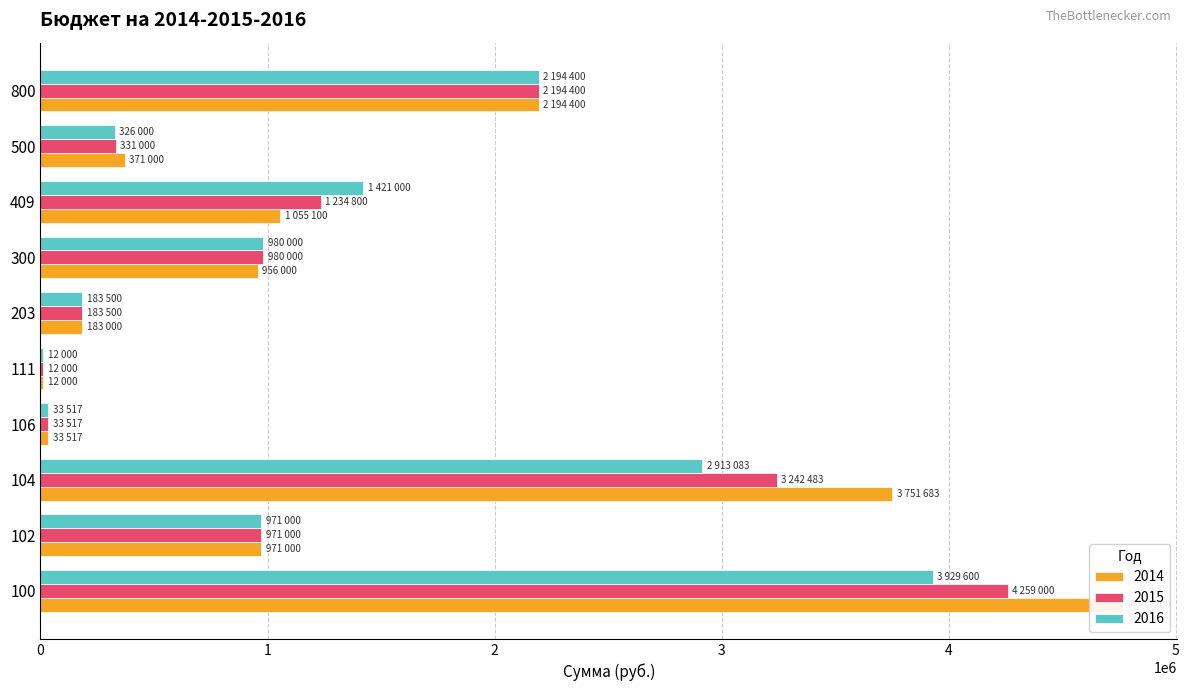

Does the chart contain stacked bars?

No